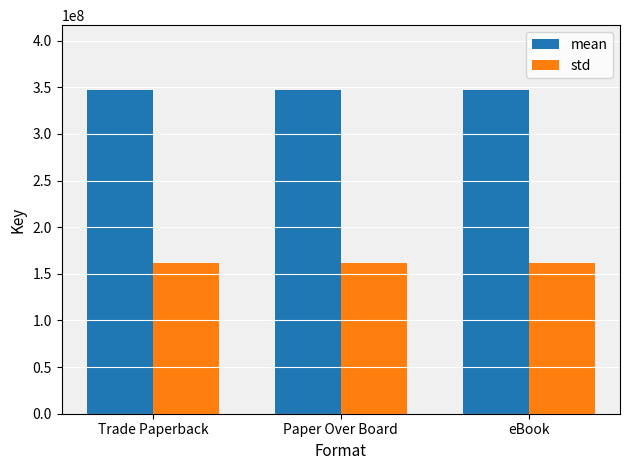

Is the value of std at Trade Paperback greater than the value of mean at Trade Paperback?

No